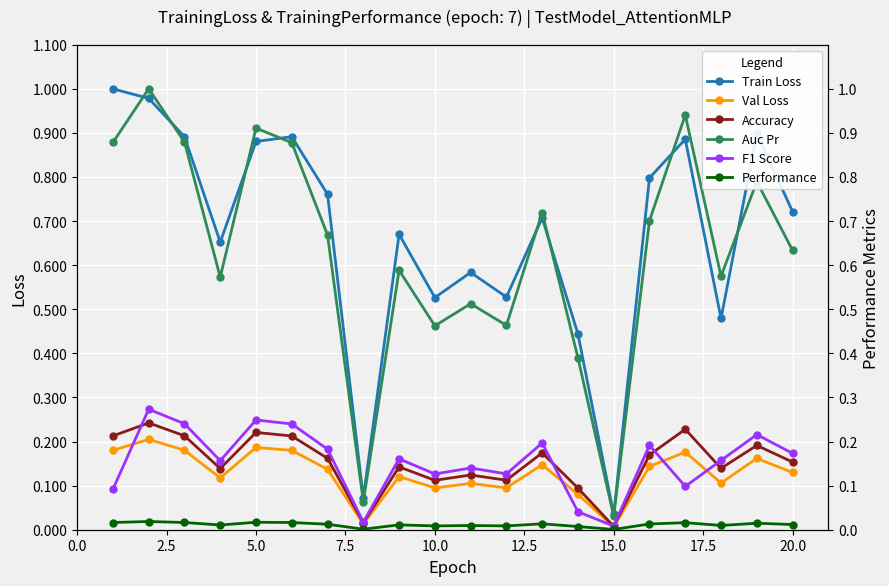

What is the sum of all Performance values?

0.2